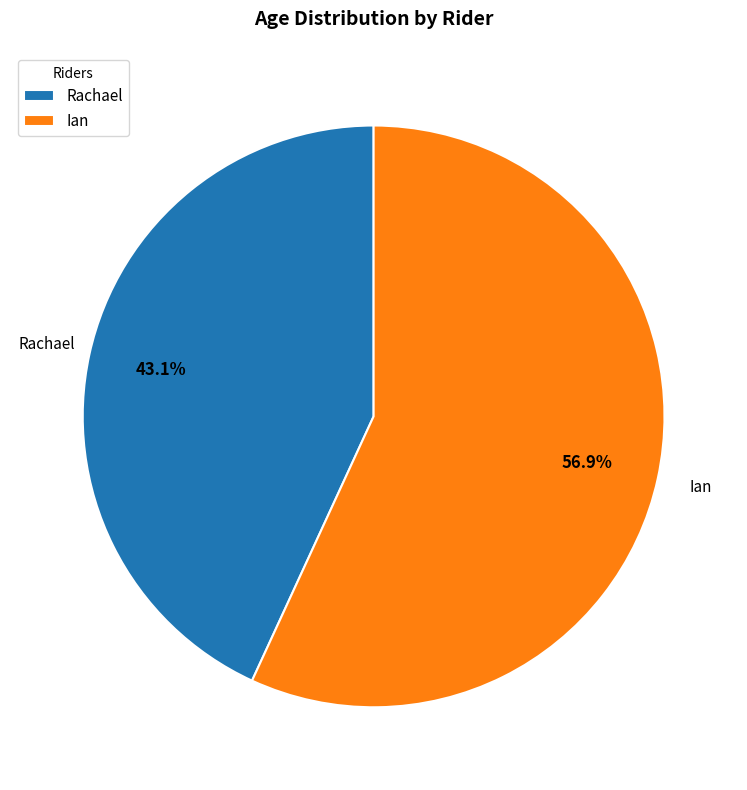

Which category accounts for the majority?

Ian